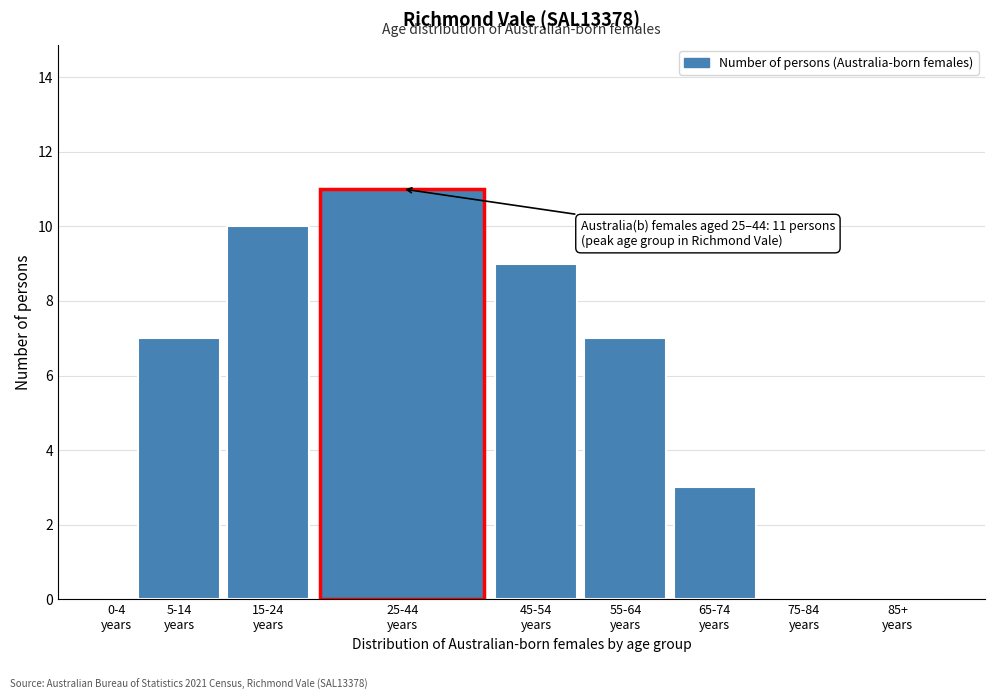

What is the greatest value displayed?

11